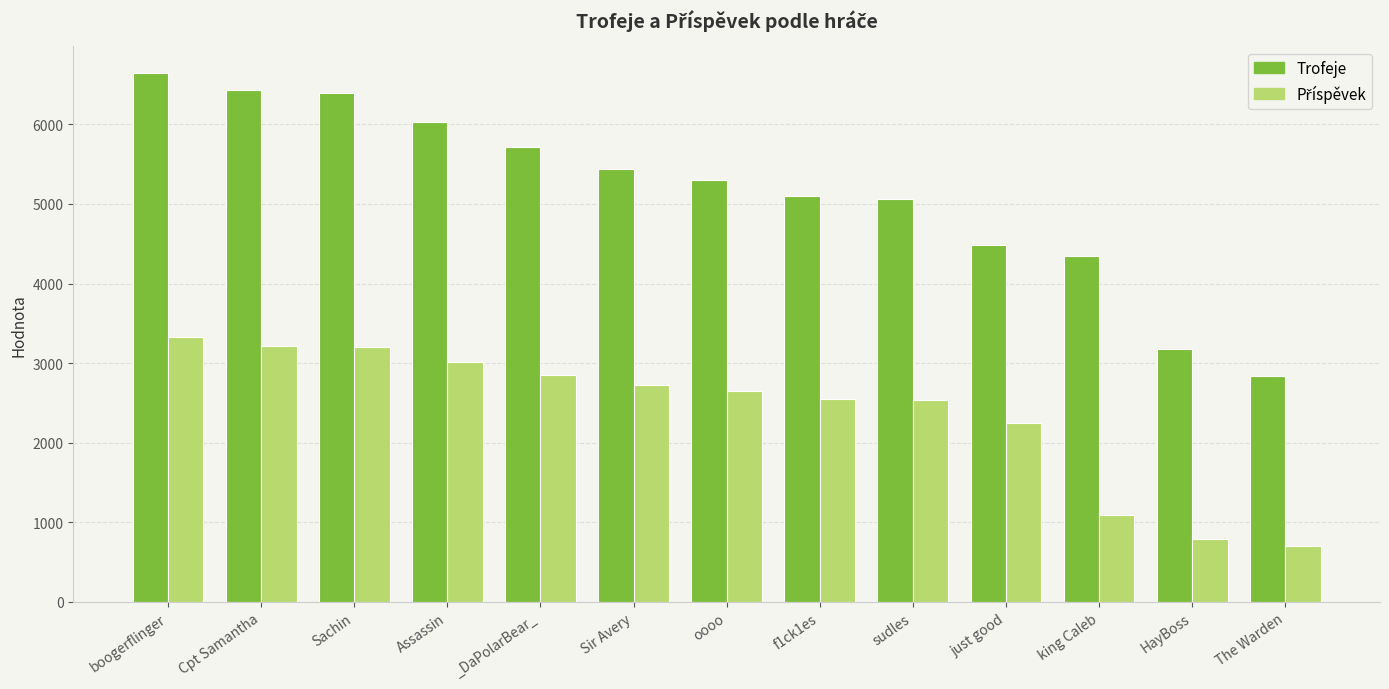

What is the label of the 5th bar from the left?

_DaPolarBear_